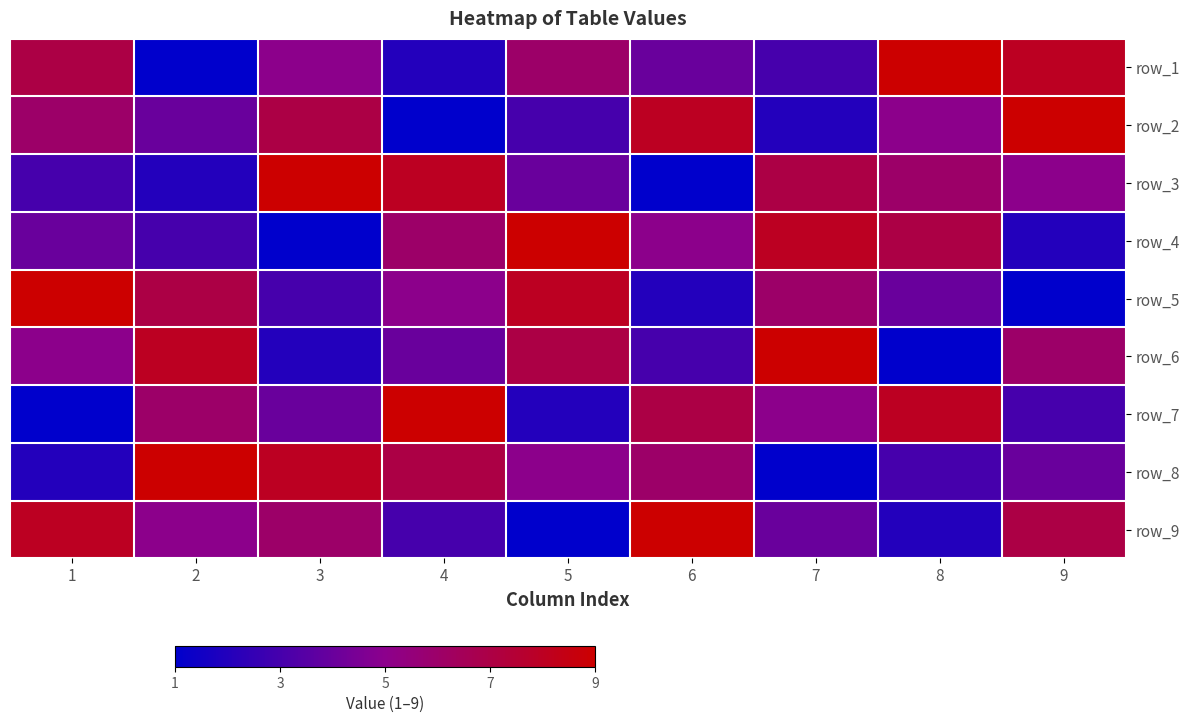

What is the maximum value shown in the chart?

9